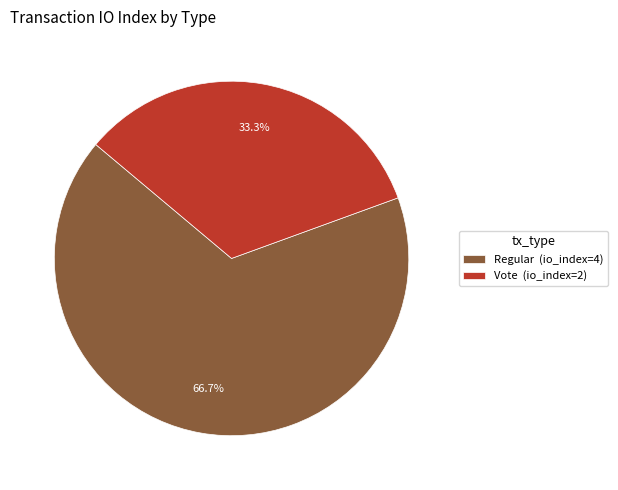

To the nearest percent, what is the combined percentage of Vote and Regular?

100%